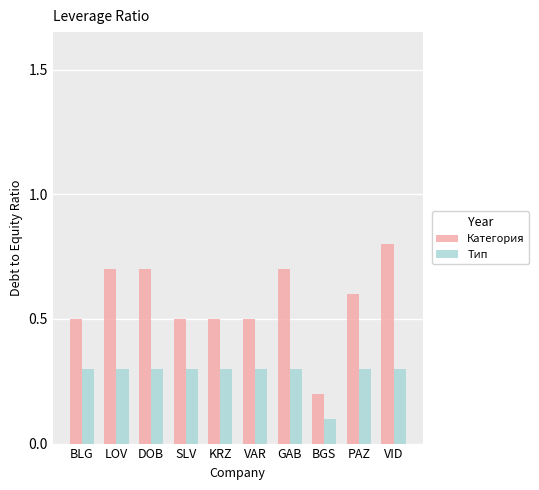

How many categories are shown in the chart?

10